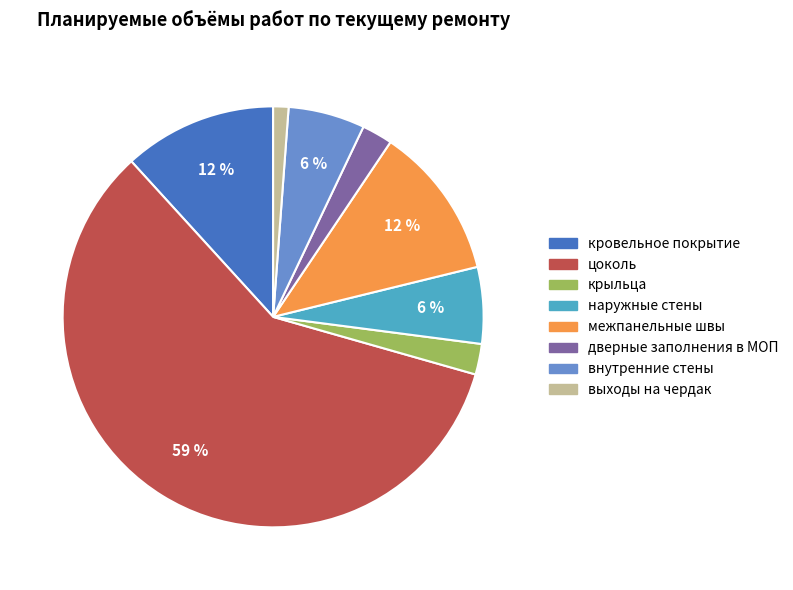

Is it true that внутренние стены is 16% of the pie?

False